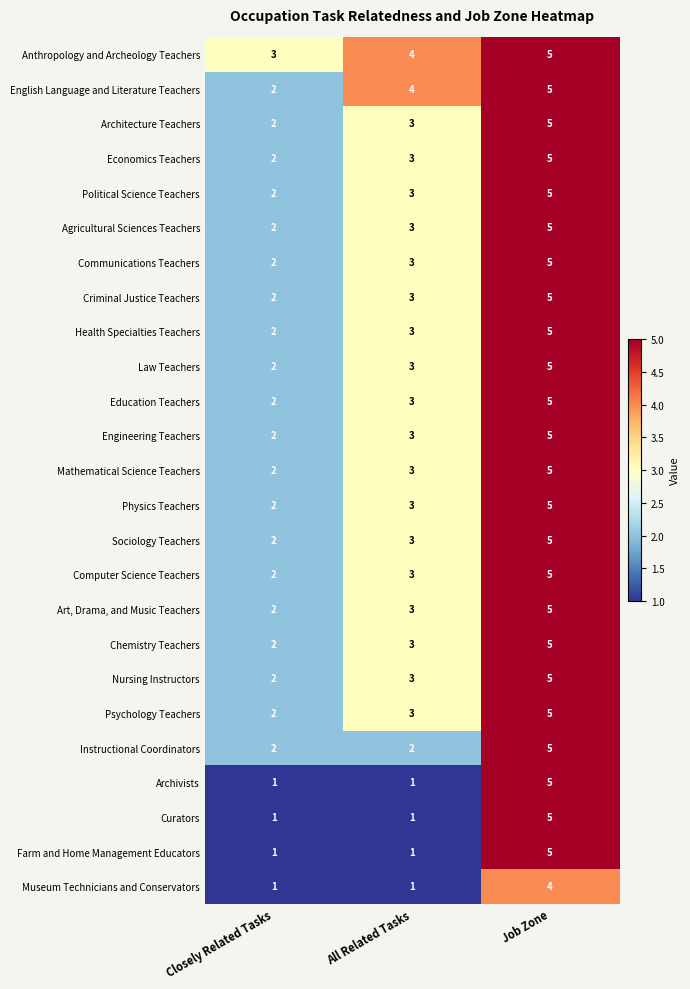

What is the difference between the maximum and minimum values in the Archivists series?

4